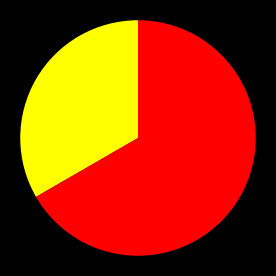

Is there any slice that represents more than half of the pie?

Yes